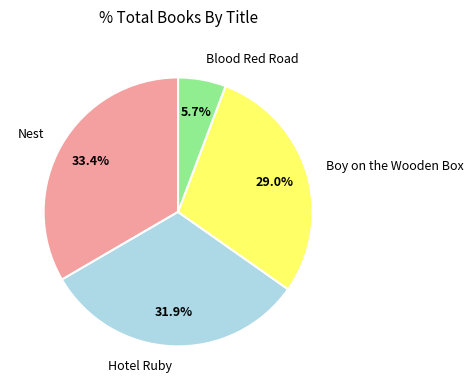

Is it true that Boy on the Wooden Box is 44% of the pie?

False